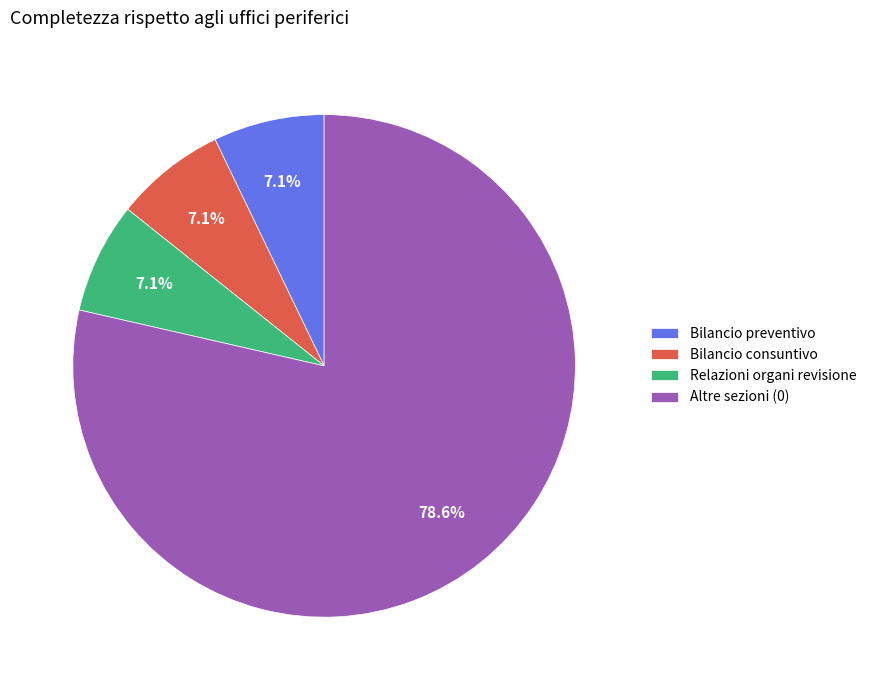

Which category accounts for the majority?

Altre sezioni (0)